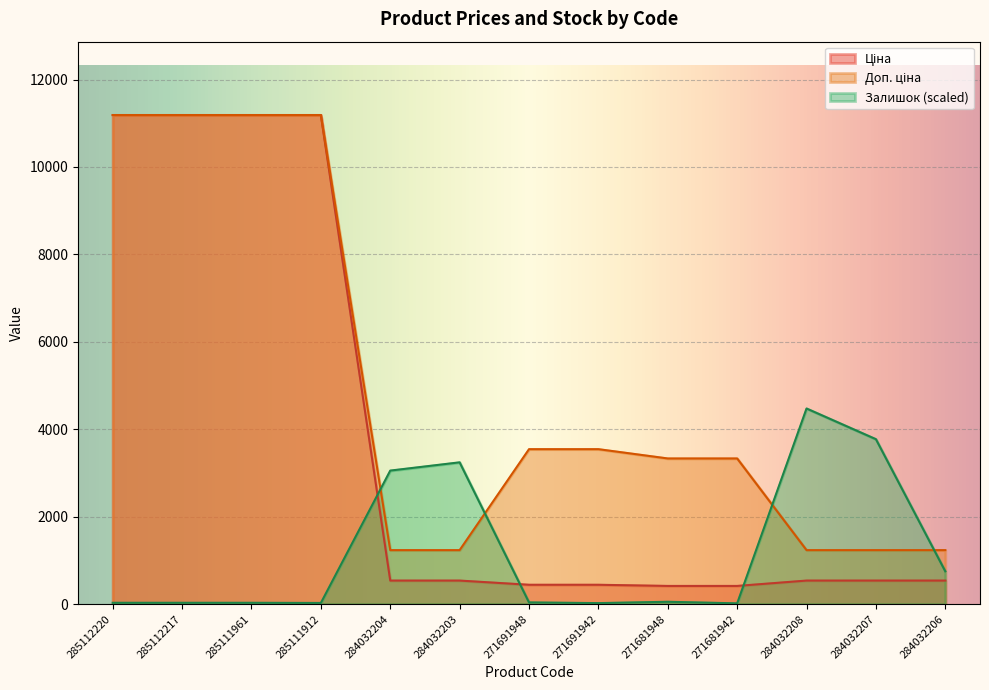

At which category does the chart reach its minimum across all series?

271681942